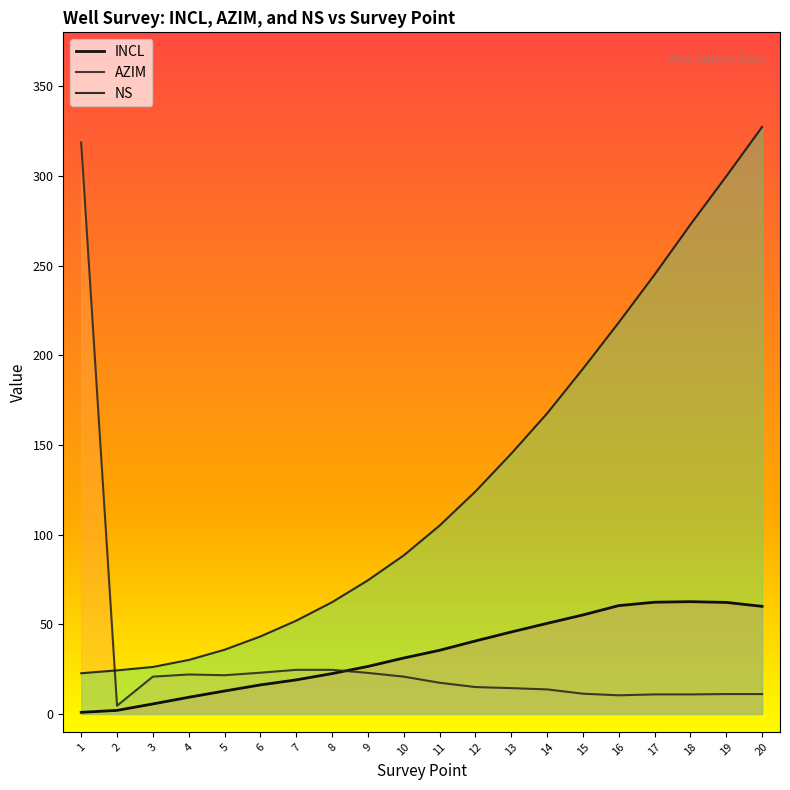

Which series has the largest total across all categories?

NS